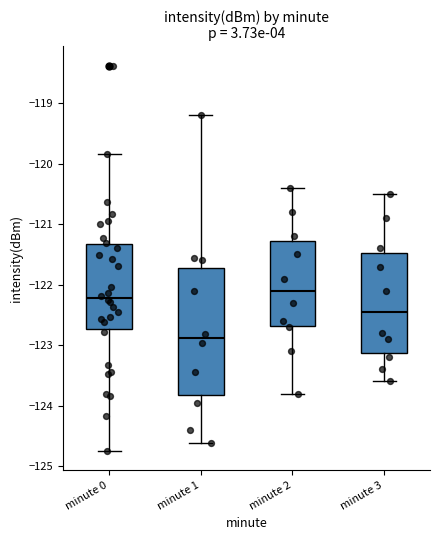

Which box has the highest median line?

minute 2